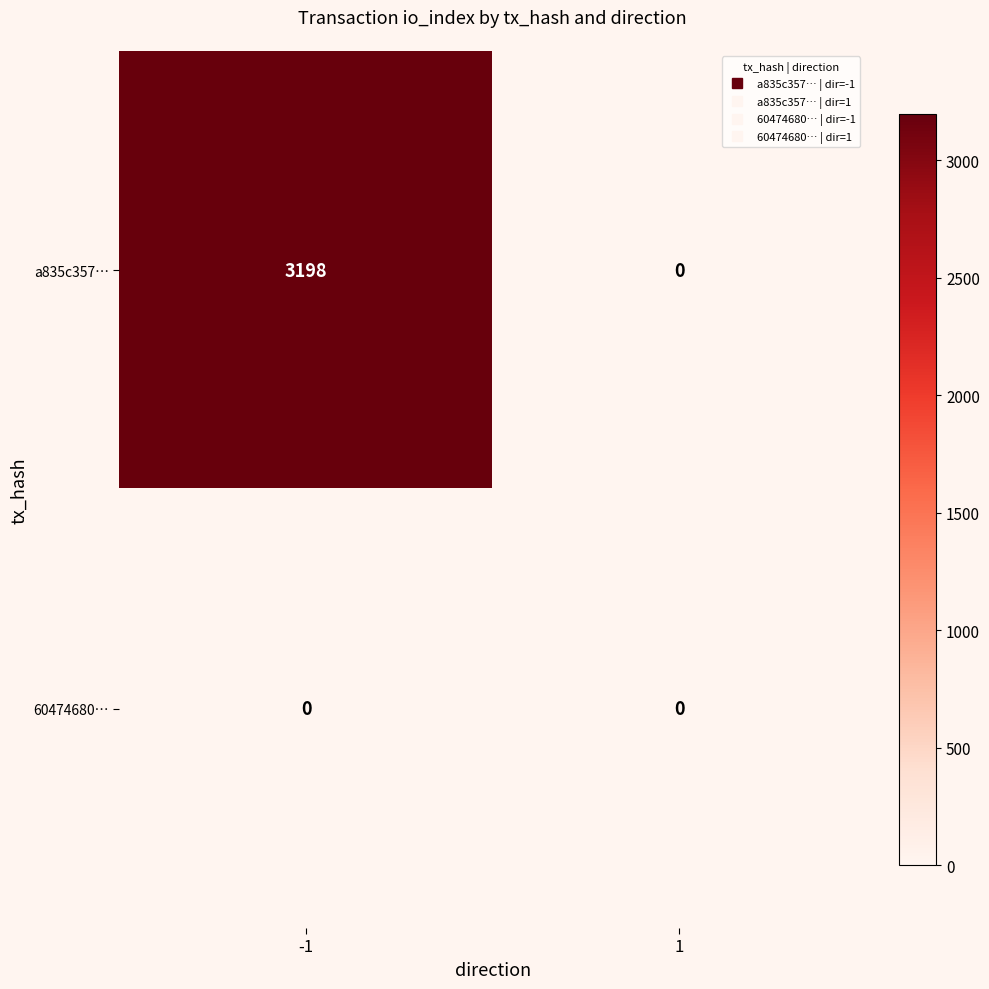

Reading left to right, extract all data points from this chart.

a835c357…: 3198	0
60474680…: 0	0